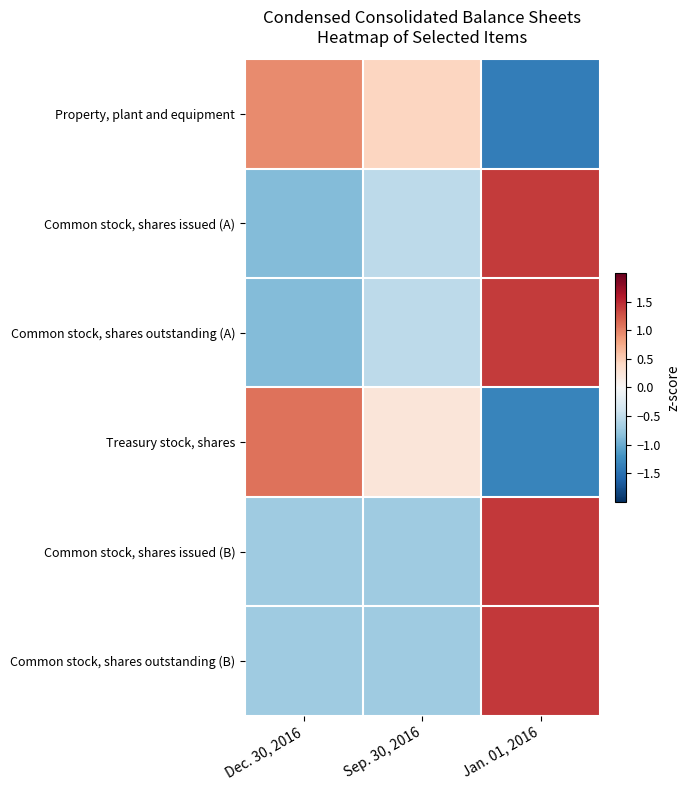

At which category is the sum across all series the highest?

Jan. 01, 2016